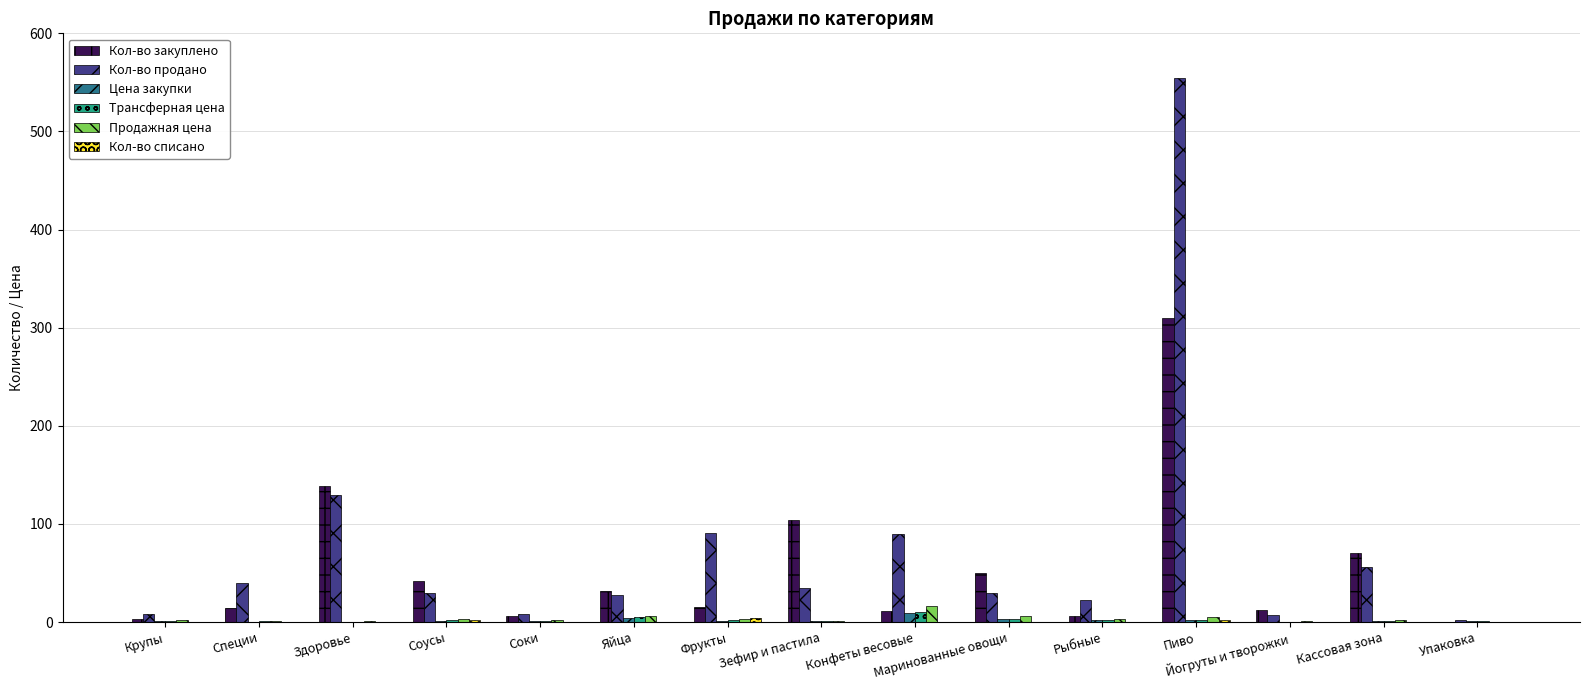

At which category is the sum across all series the highest?

Пиво